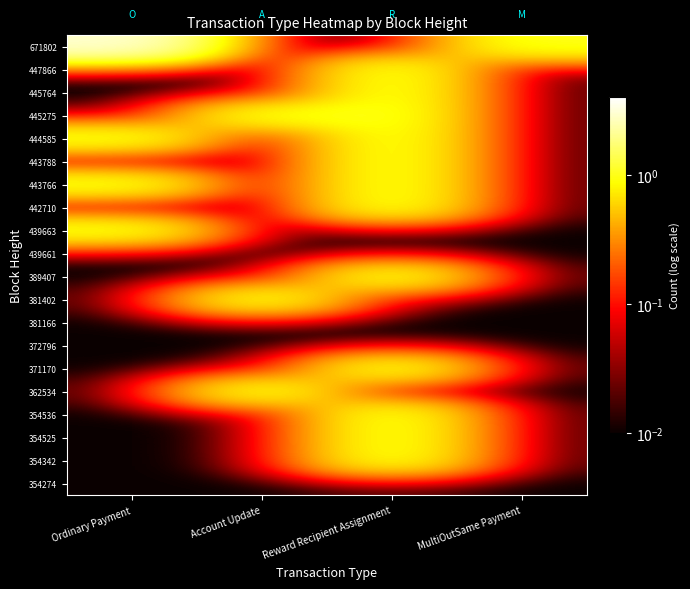

At how many categories does at least one series exceed 1?

4